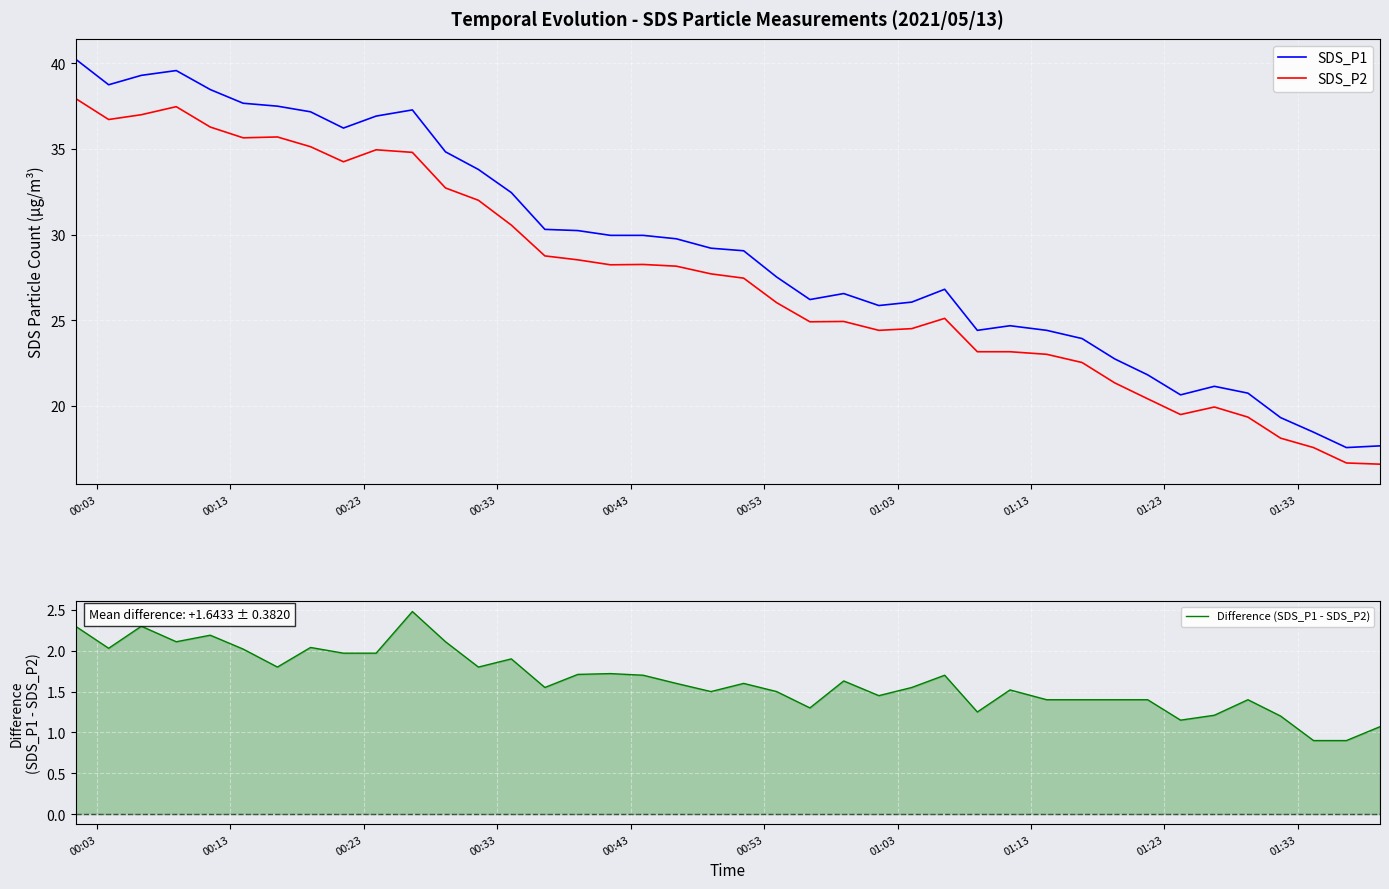

True or false: SDS_P2 and Difference (SDS_P1 - SDS_P2) cross at least once.

False